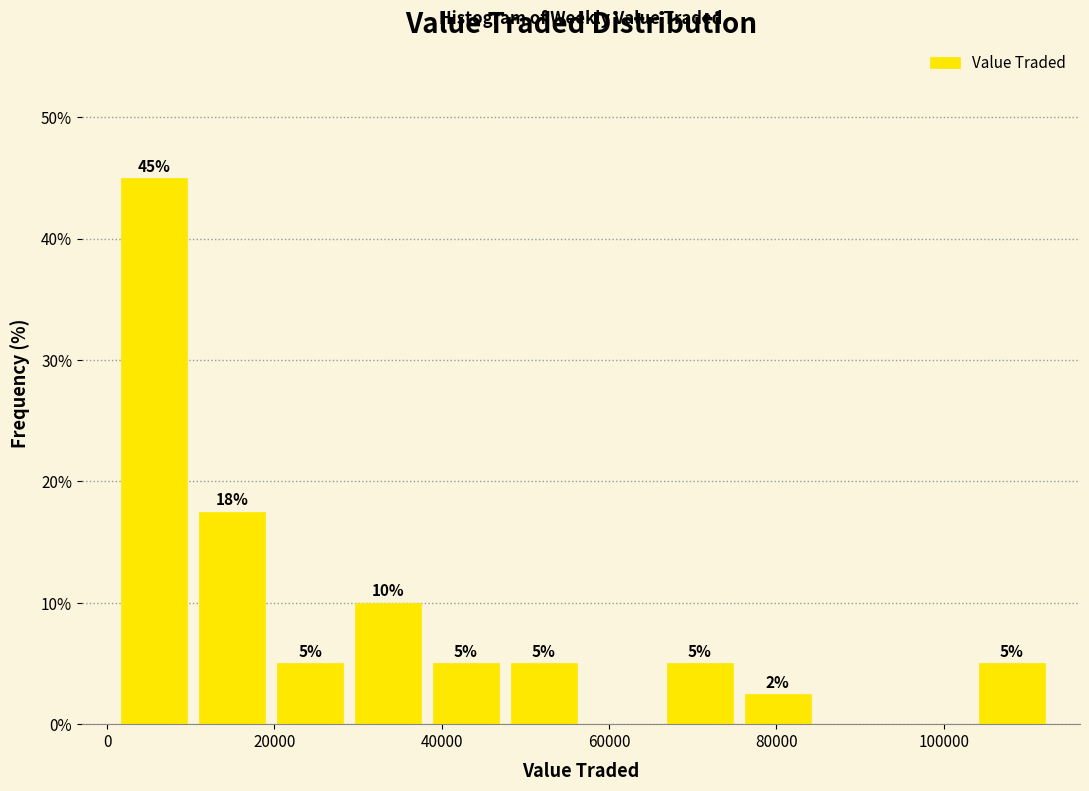

Which range on the x-axis has the tallest bar?

2000 to 10000